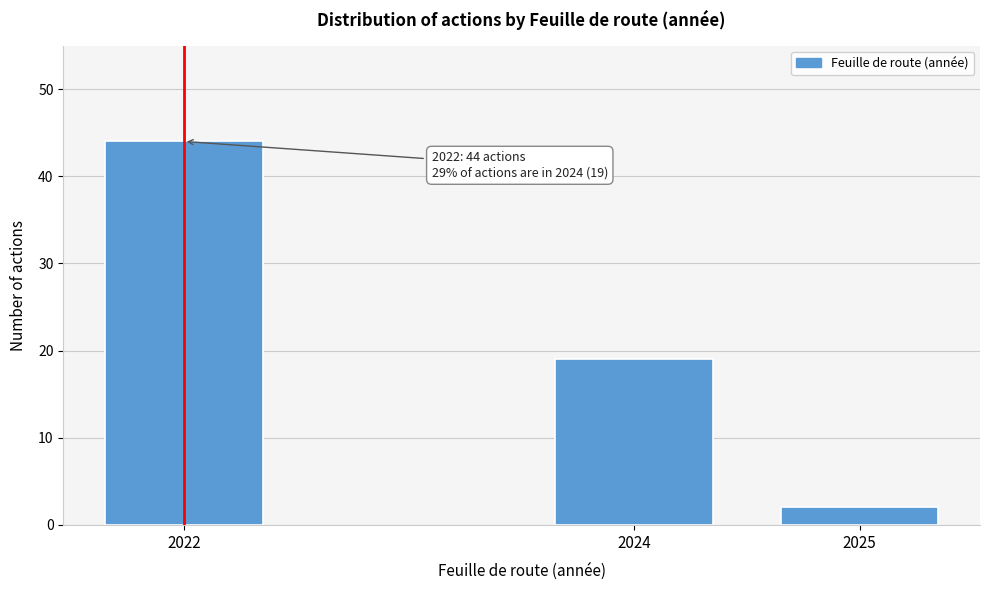

Reading left to right, list all the values displayed in this chart.

44	19	2